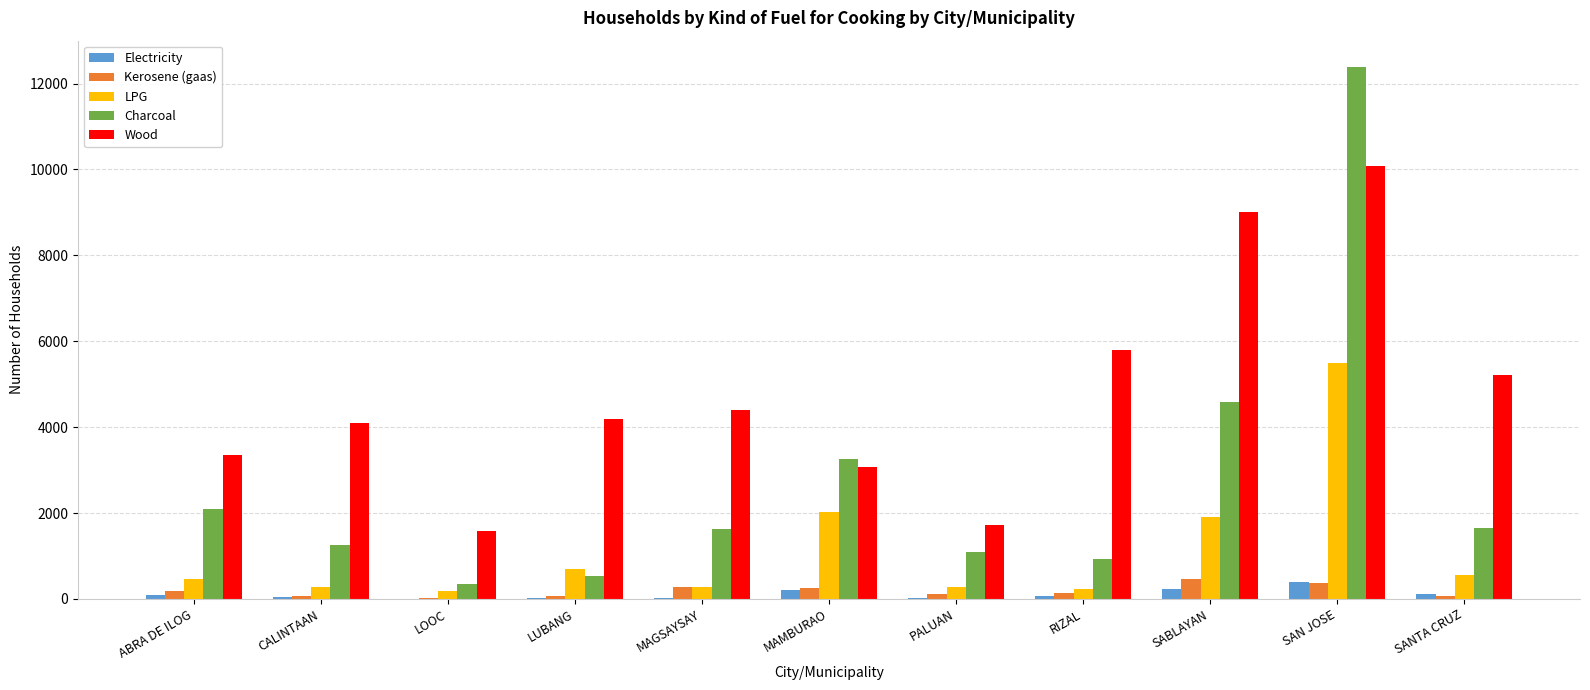

Is the value of Kerosene (gaas) at PALUAN greater than the value of Charcoal at PALUAN?

No